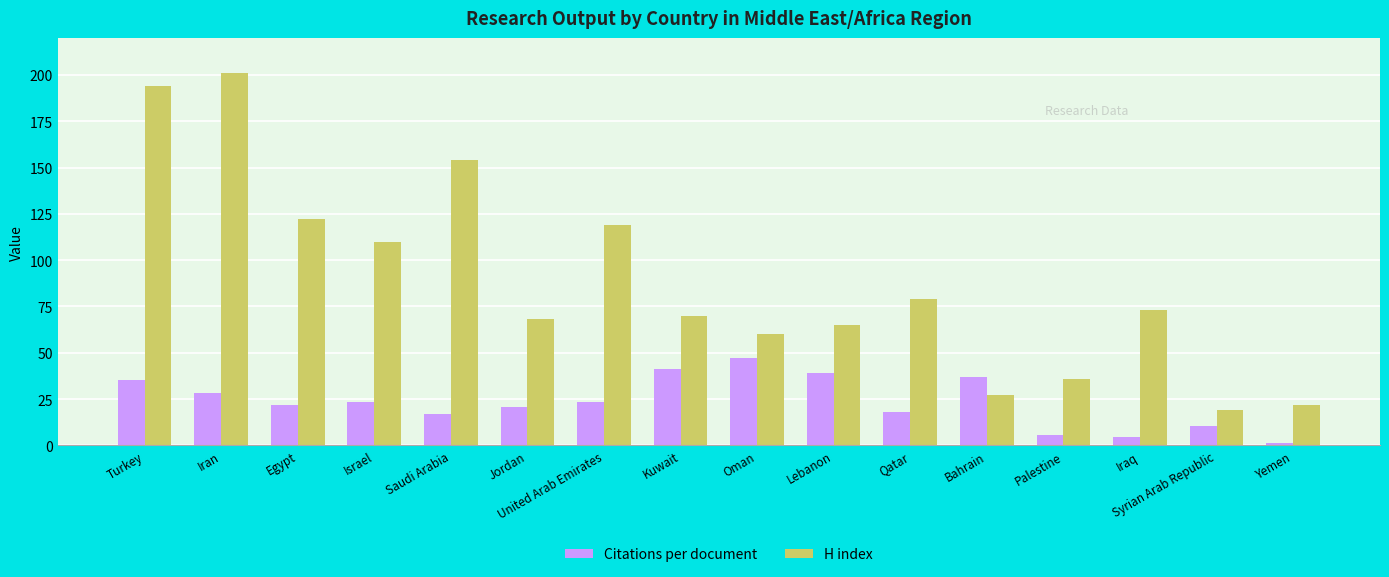

Which series has the largest total across all categories?

H index